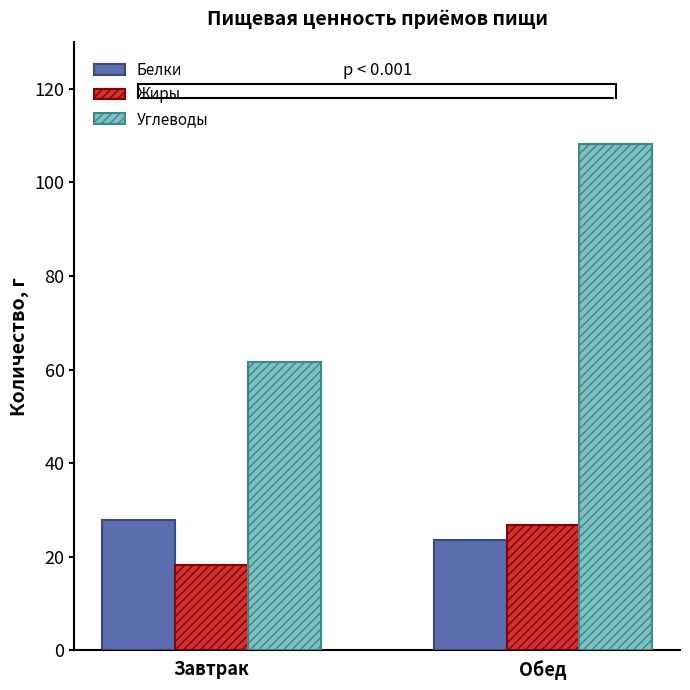

What is the maximum value shown in the chart?

108.1